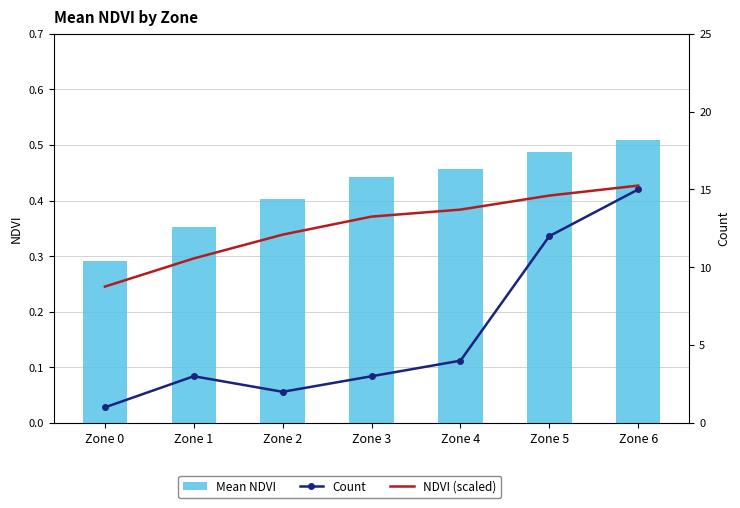

What is the value of the Mean NDVI bar at the 2nd from the left?

0.4